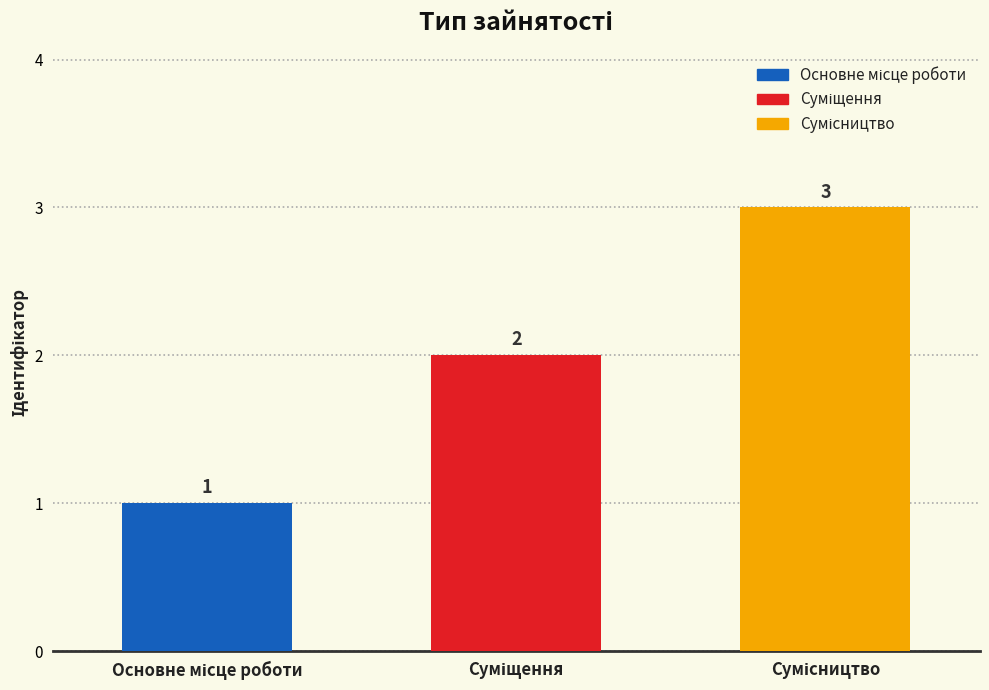

What is the sum of all values?

6